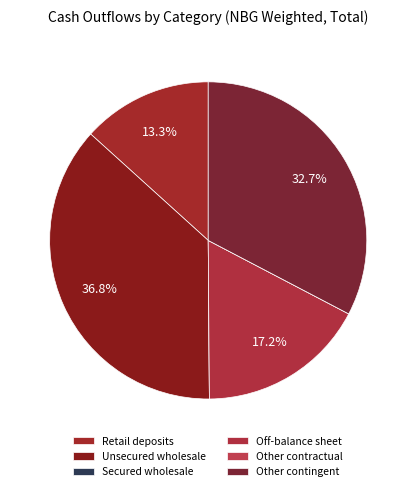

To the nearest percent, what is the difference between the largest and smallest slice percentages?

37%